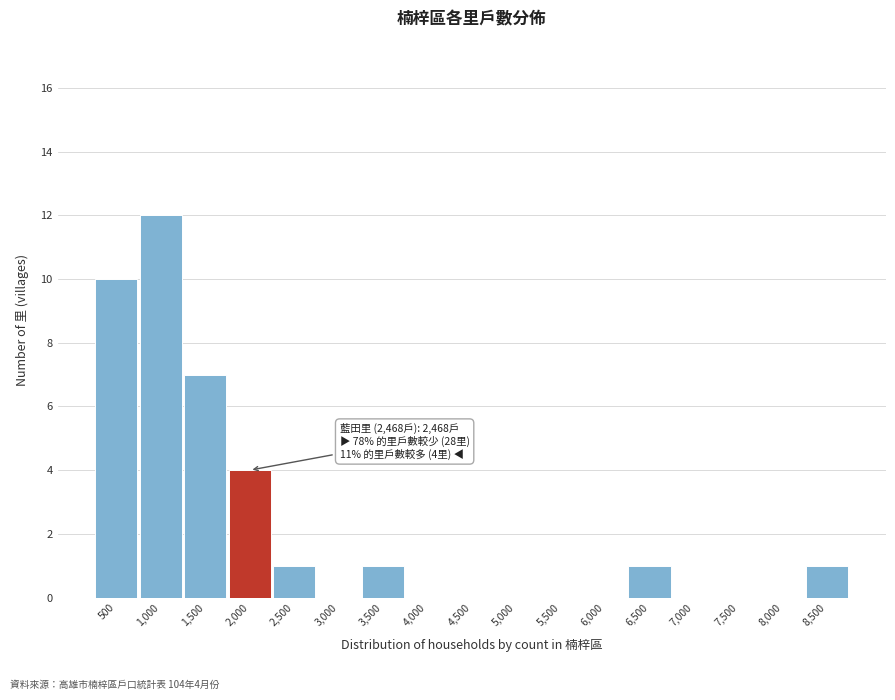

Reading left to right, transcribe all the data shown in this chart.

500=10	1,000=12	1,500=7	2,000=4	2,500=1	3,000=0	3,500=1	4,000=0	4,500=0	5,000=0	5,500=0	6,000=0	6,500=1	7,000=0	7,500=0	8,000=0	8,500=1